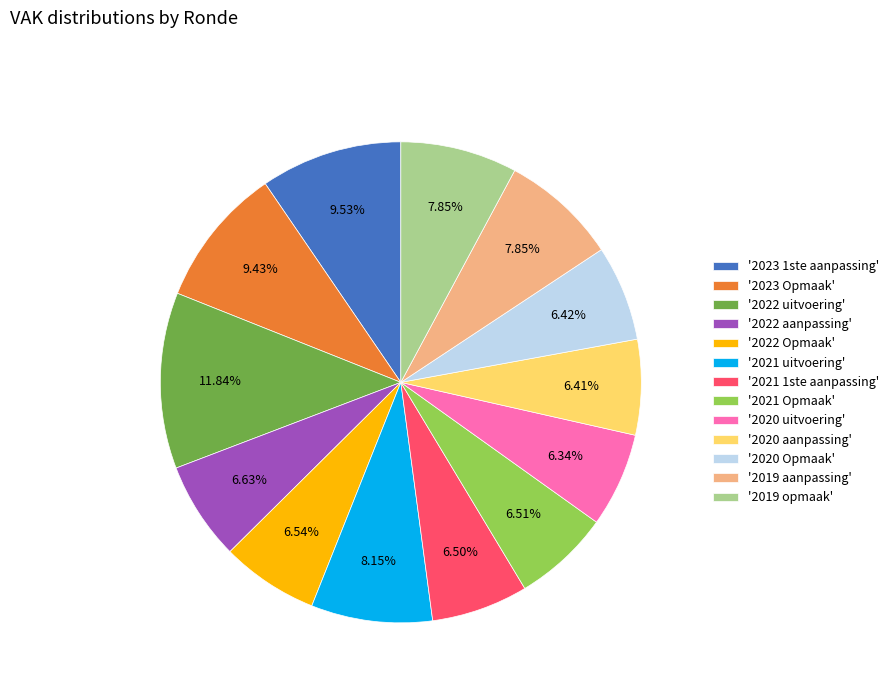

What is the ratio of the value at '2020 uitvoering' to the value at '2020 Opmaak'?

1.0